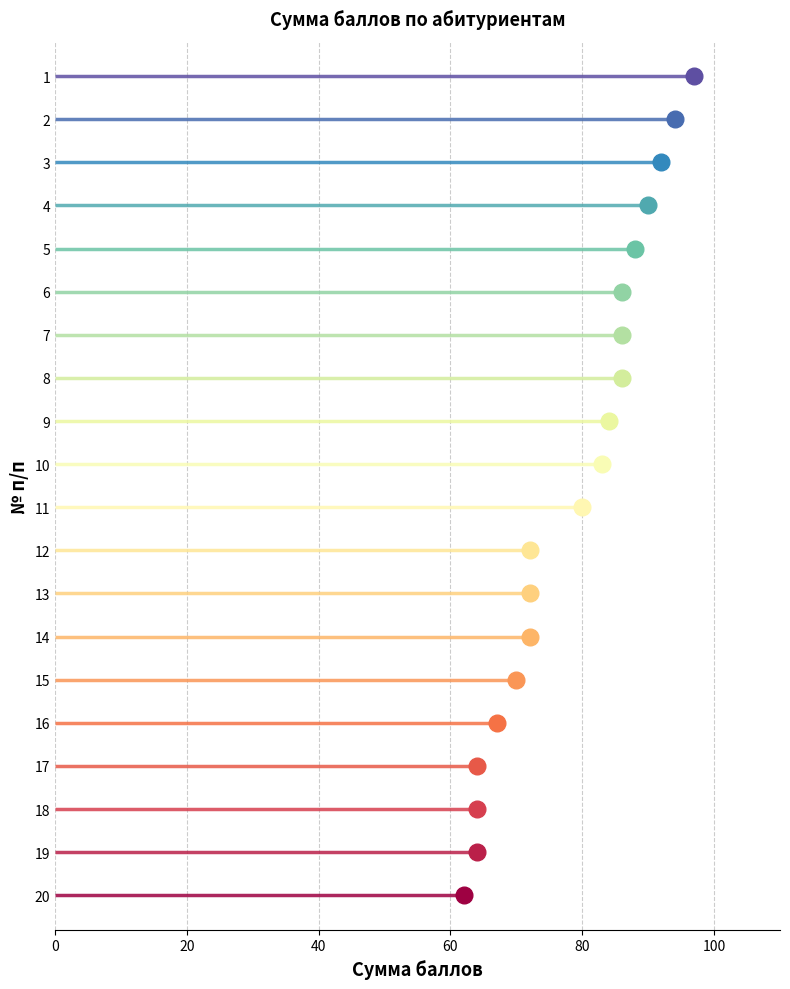

How many series are shown in this chart?

1